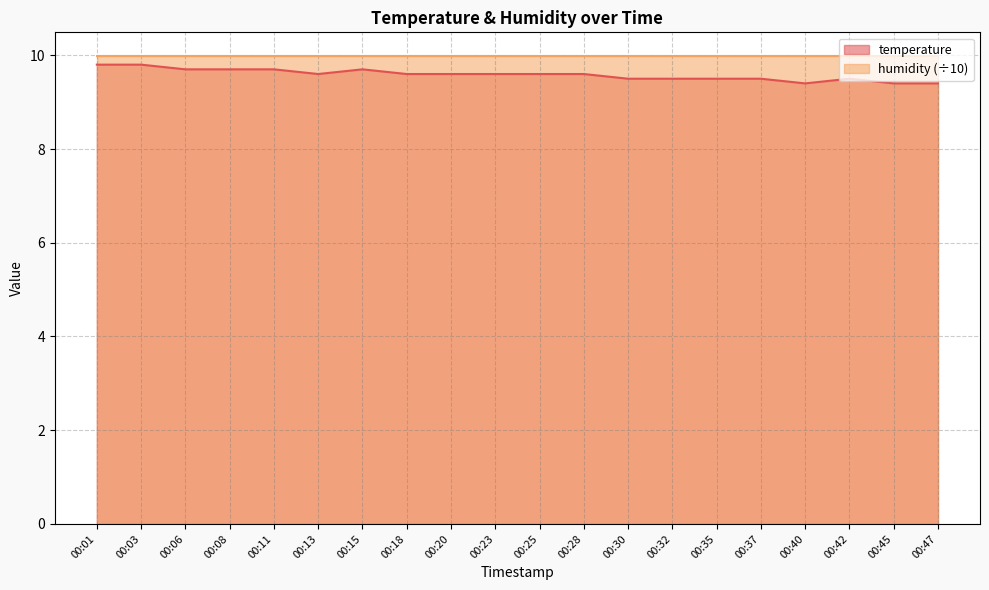

Count the values in the range 9 to 10.

20